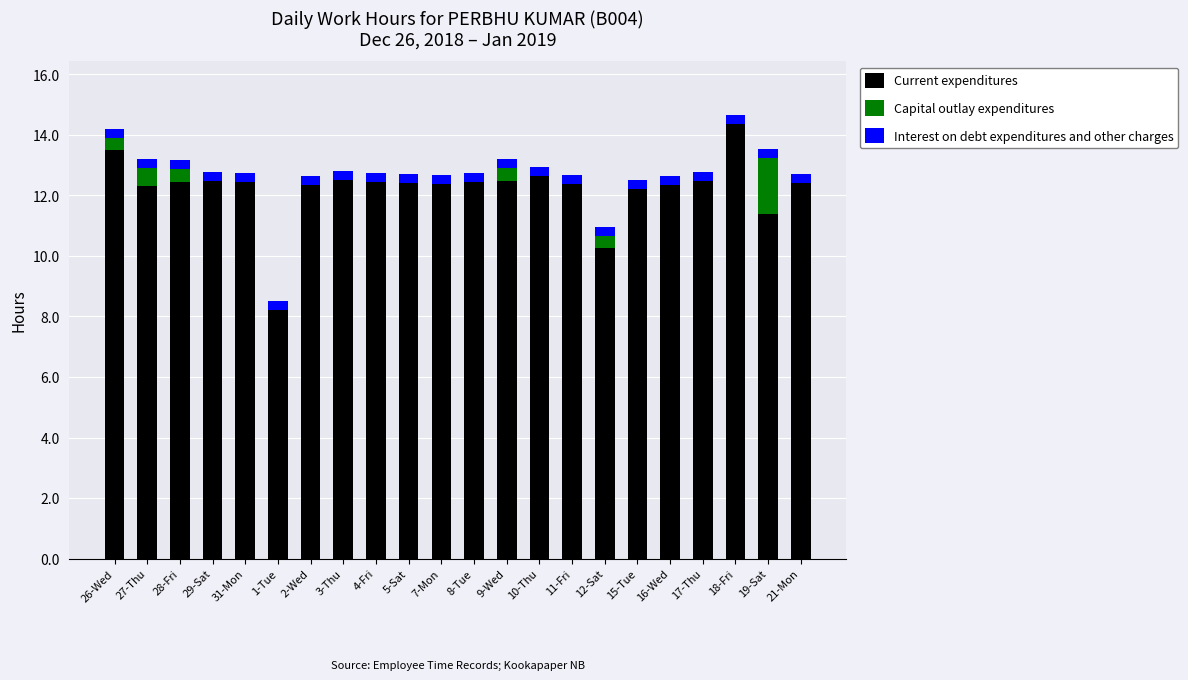

Which category has the highest value in the Current expenditures series?

18-Fri